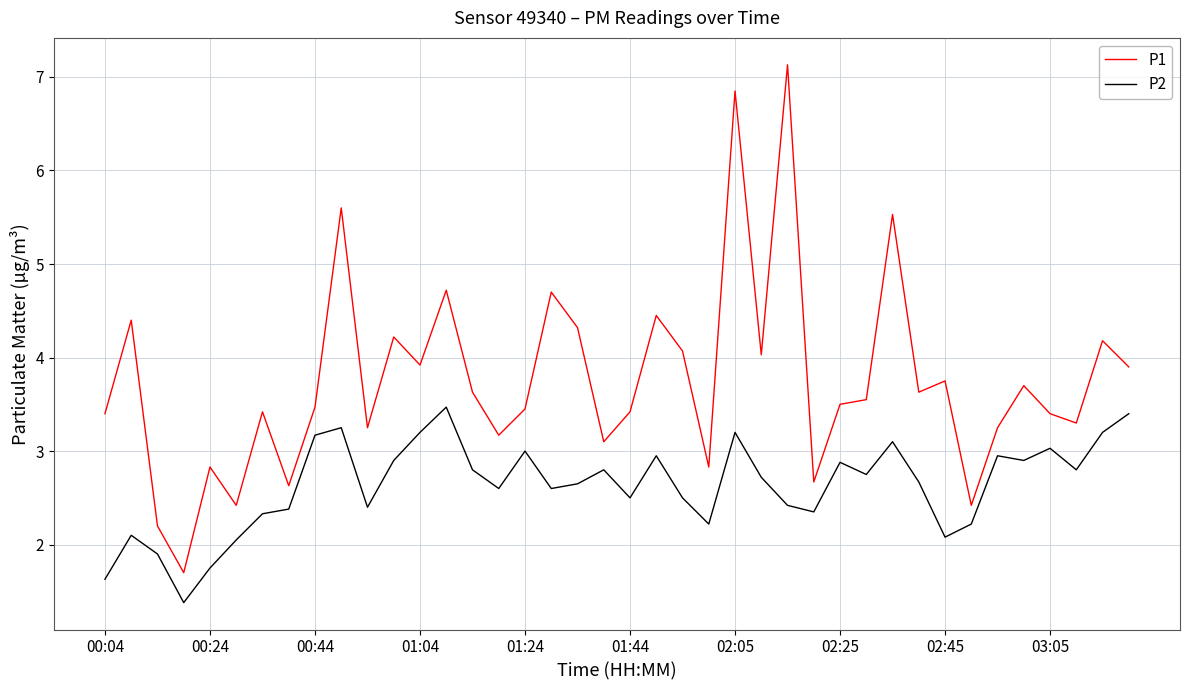

Which series has the largest range (max minus min)?

P1